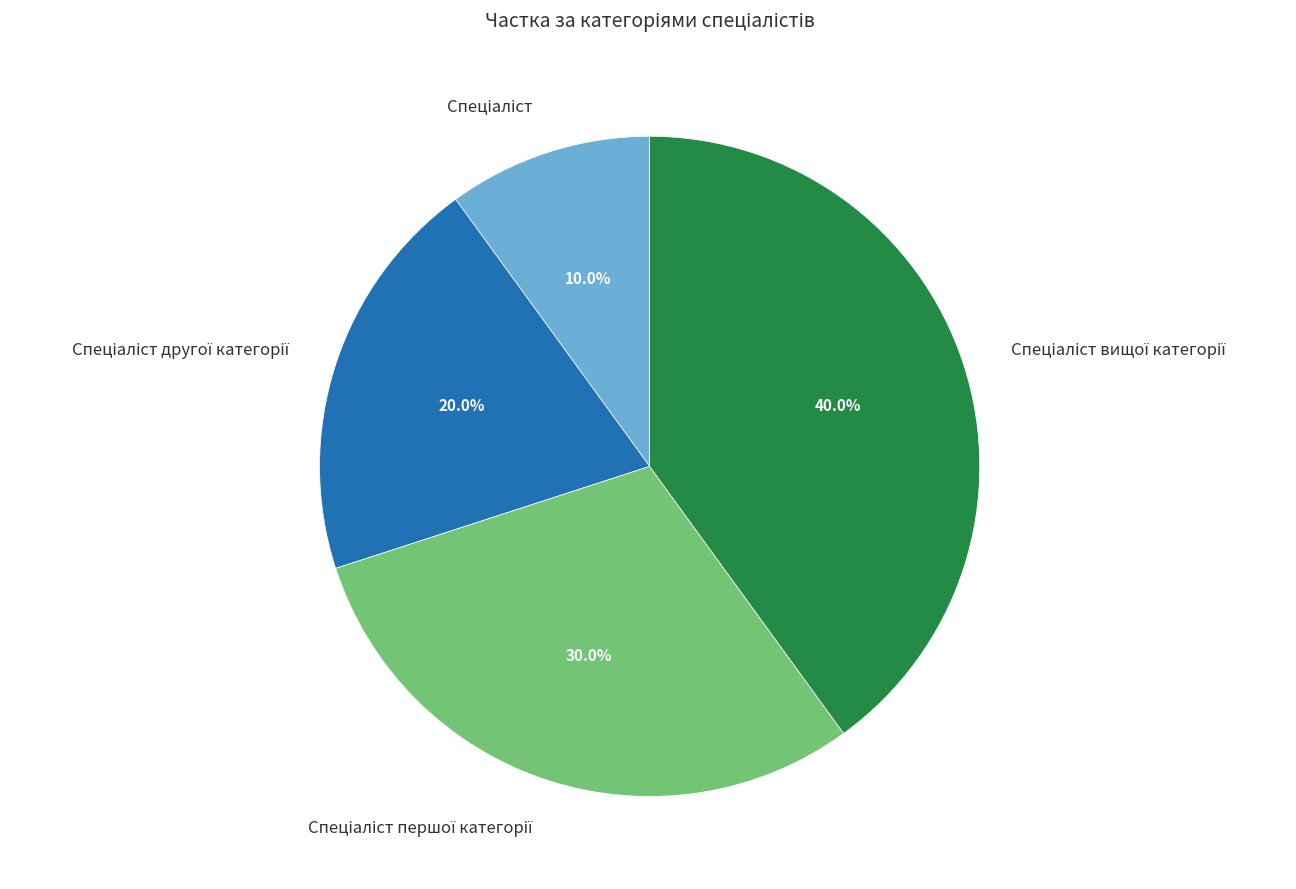

To the nearest percent, what is the average slice percentage?

25%